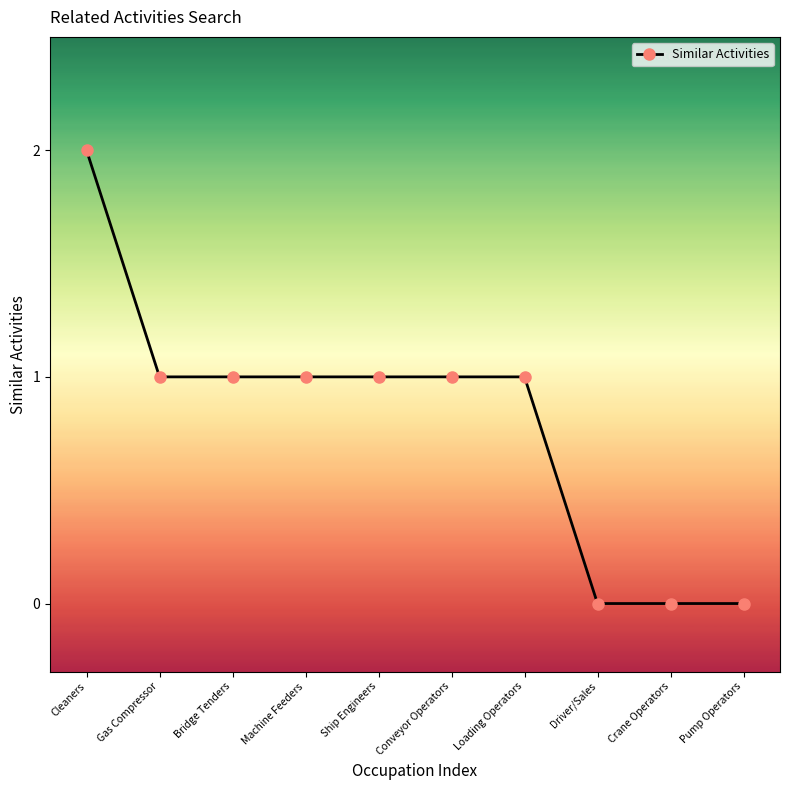

Count the values in the range 0 to 1.

9